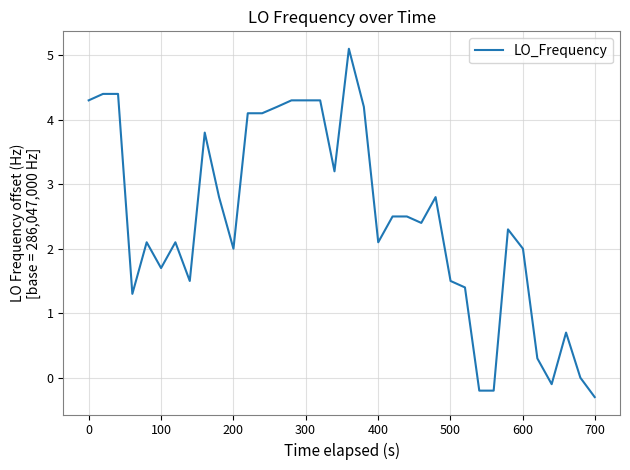

What is the minimum value shown in the chart?

-0.3